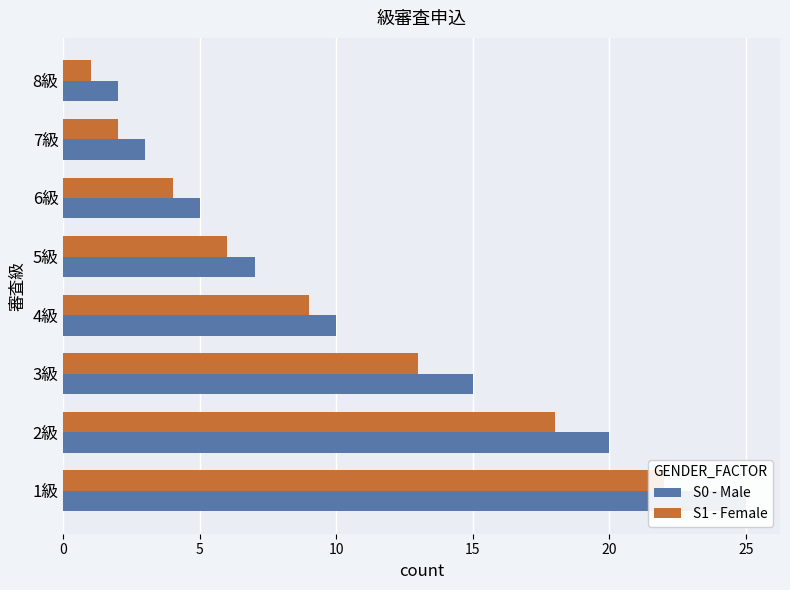

What is the sum of all S0 - Male values?

87